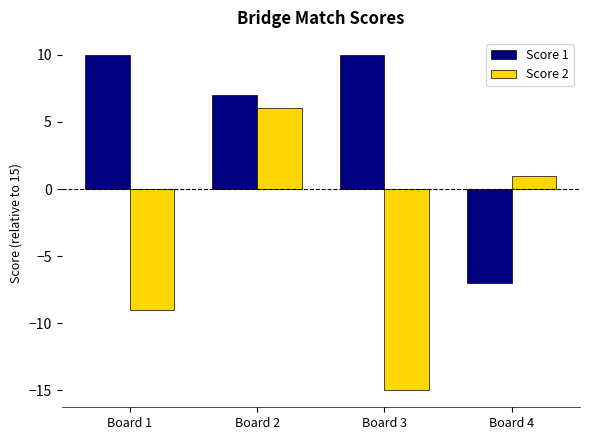

Rank the categories by Score 2 value from highest to lowest.

Board 2, Board 4, Board 1, Board 3